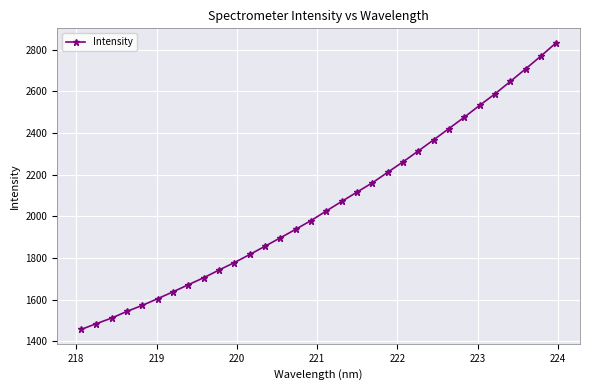

What is the smallest value displayed?

1456.1